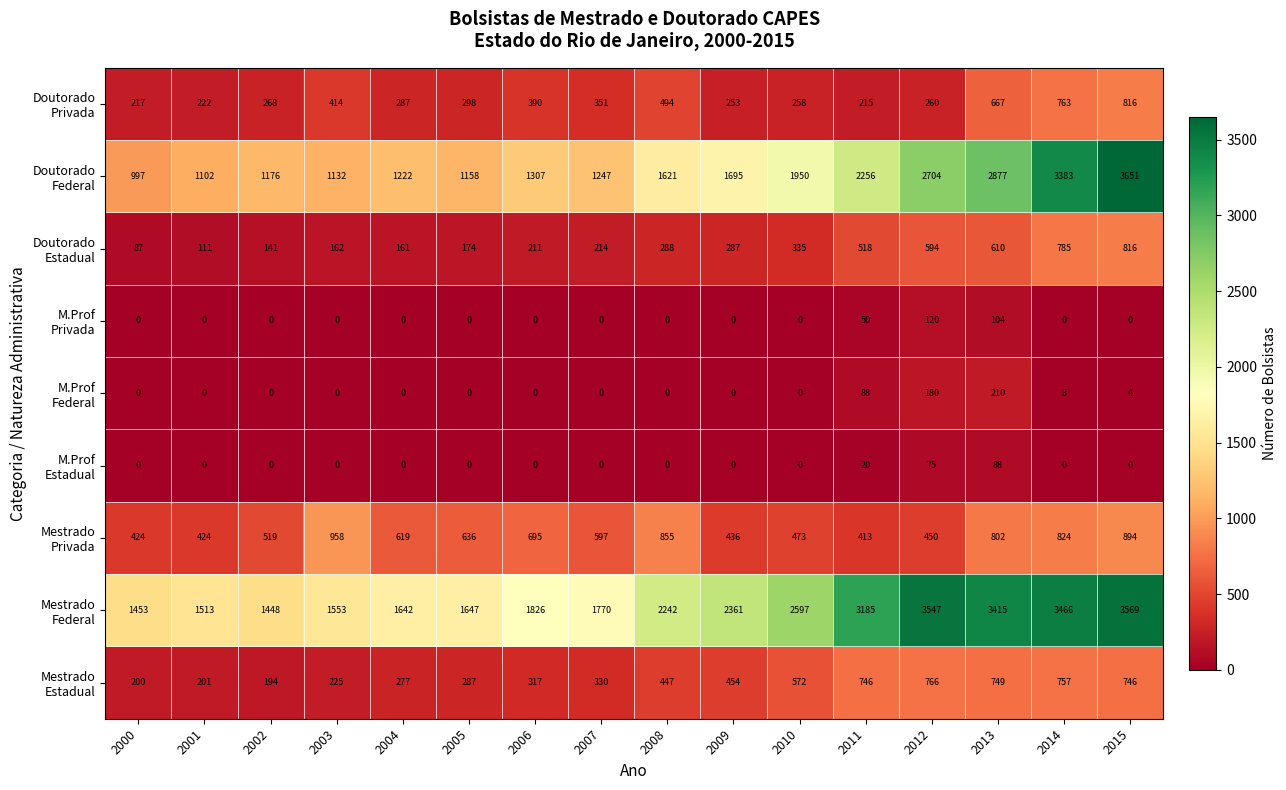

At how many categories does at least one series exceed 1314?

16